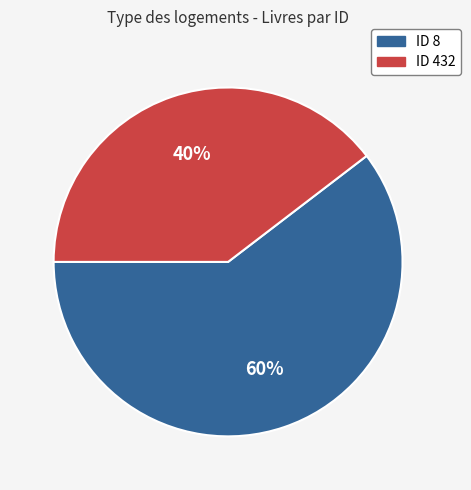

Is there any slice that represents more than half of the pie?

Yes